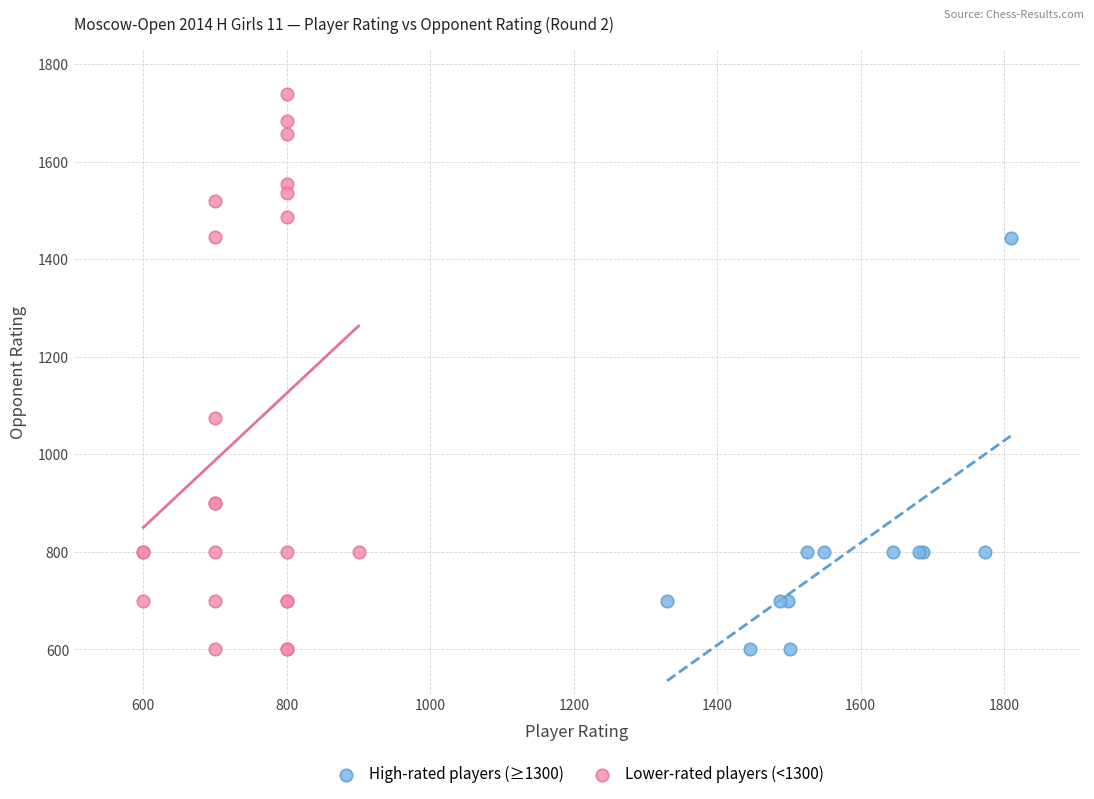

Which series has the largest Y range (max minus min)?

Lower-rated players (<1300)